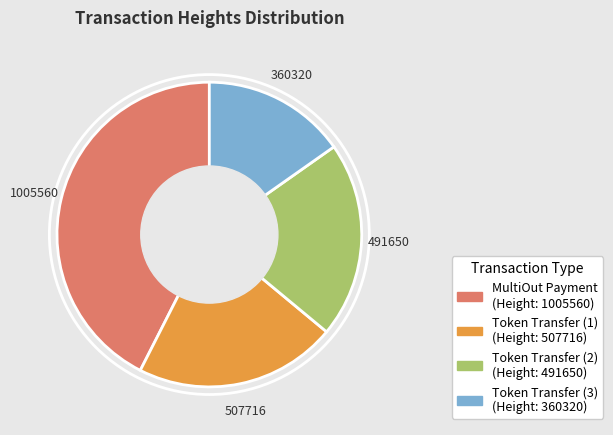

Between 1005560 and 507716, which is larger?

1005560